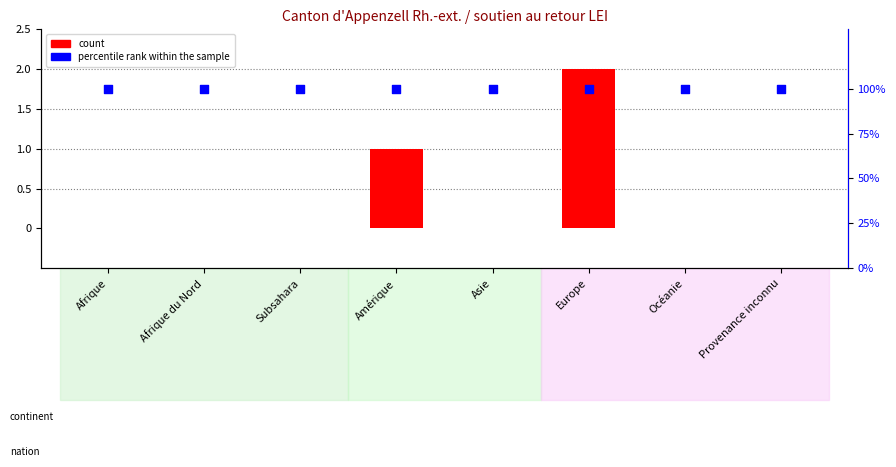

At which category is the sum across all series the highest?

Europe